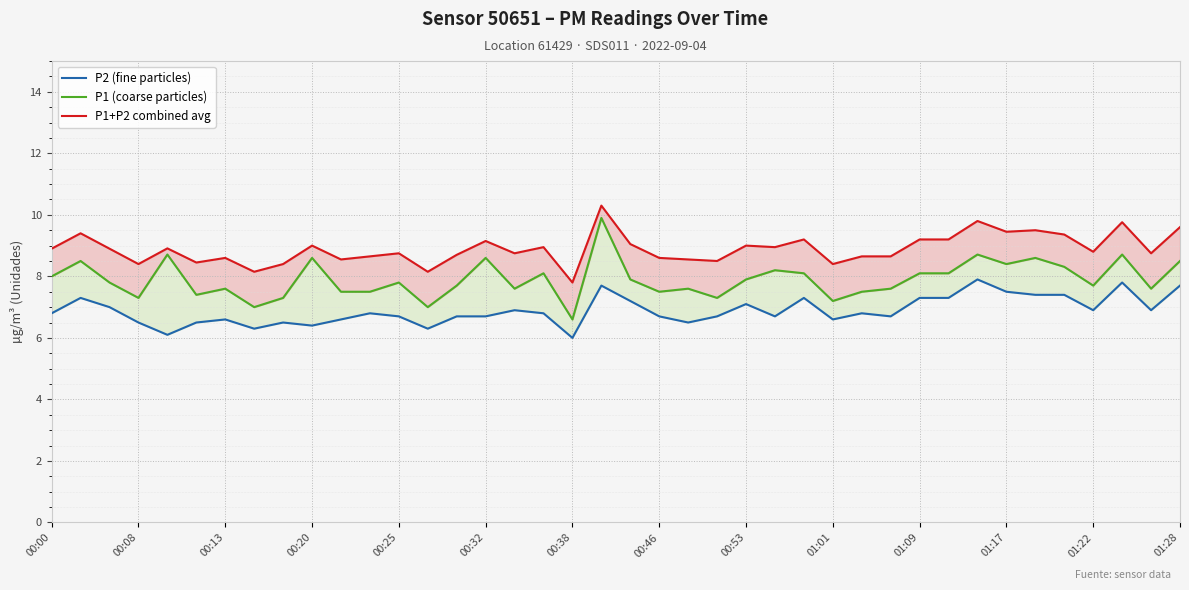

Is the value of P1+P2 combined avg at 22 greater than the value of P2 (fine particles) at 37?

Yes